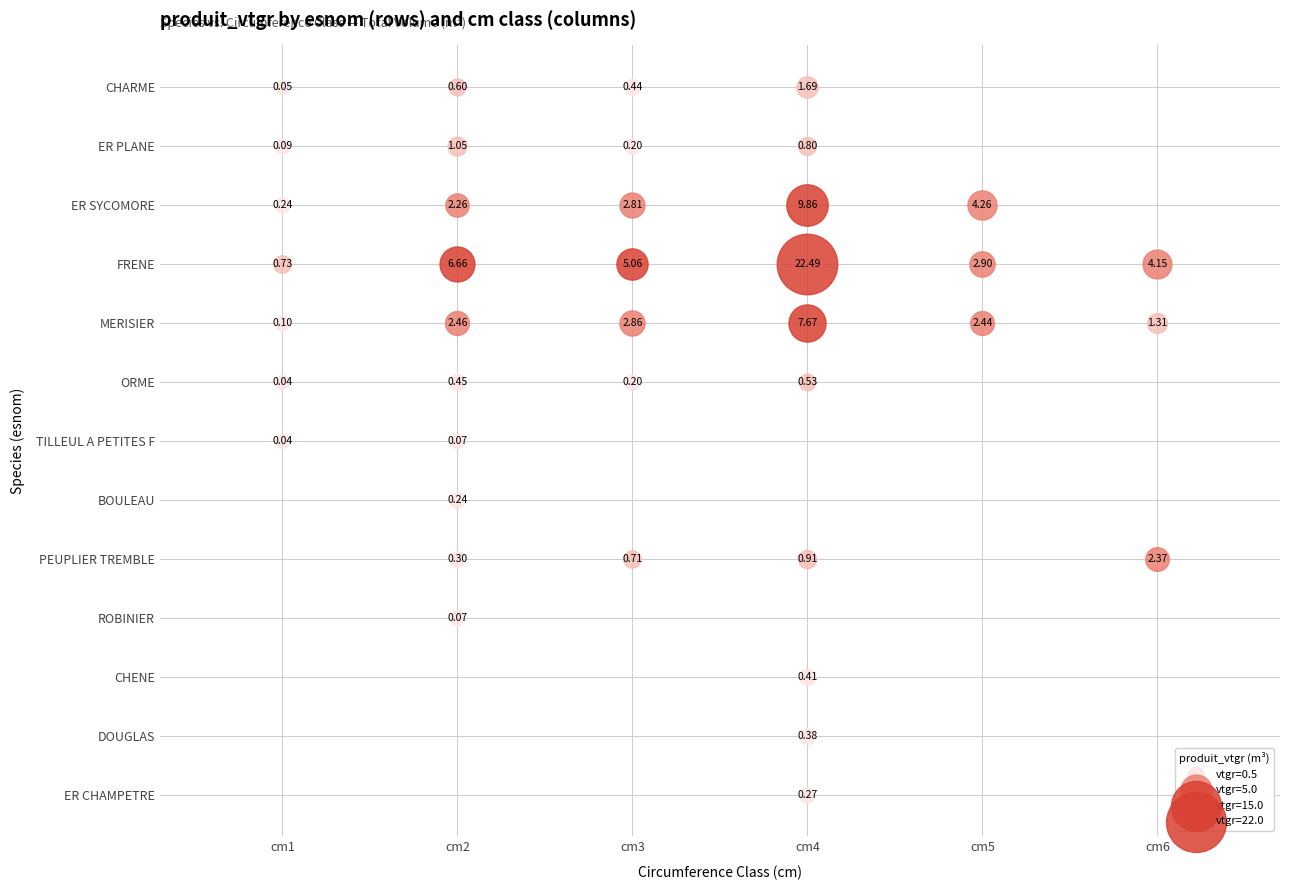

Which series has the largest range (max minus min)?

FRENE